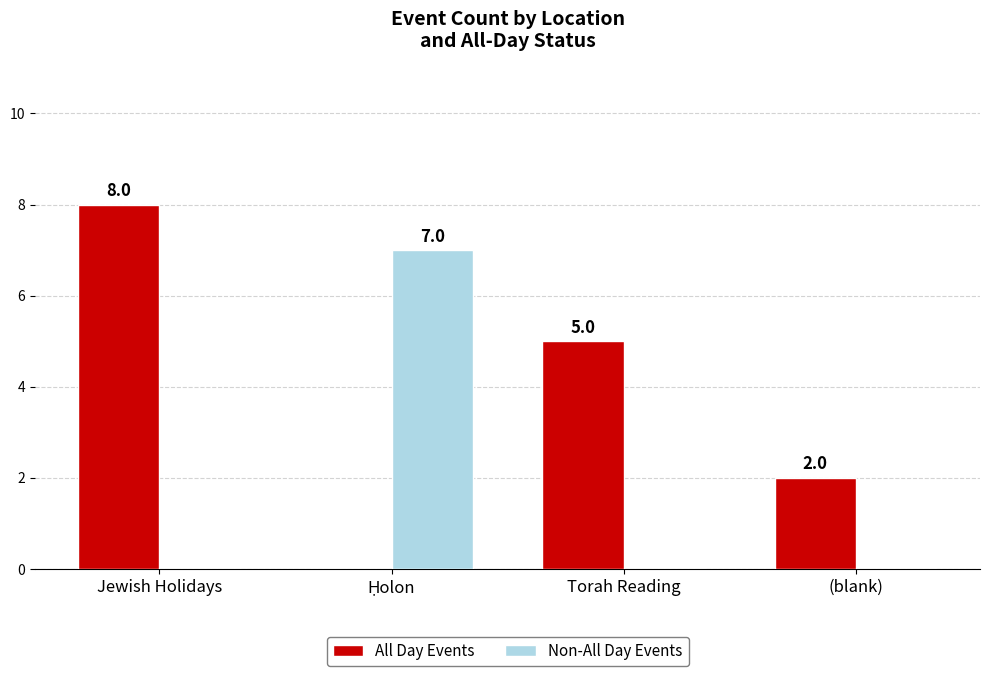

How many values in All Day Events are above zero?

3